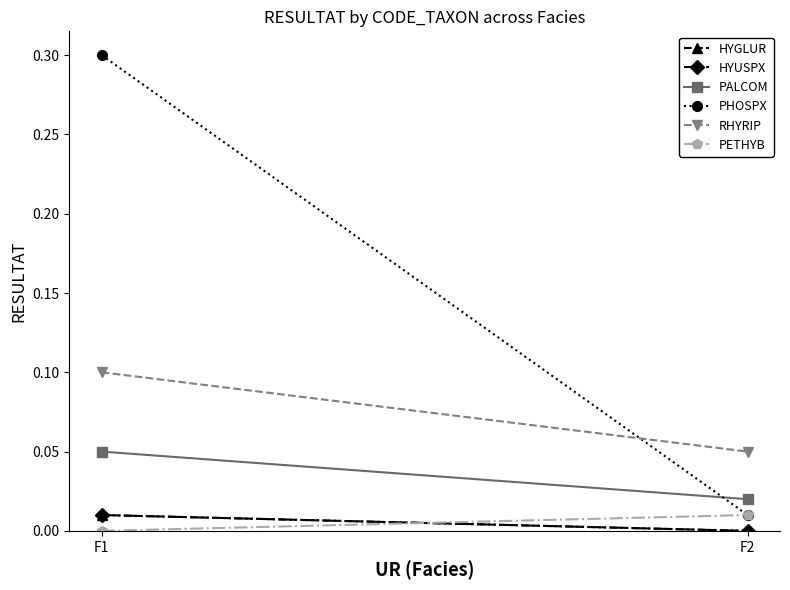

How many data points does each series have?

2